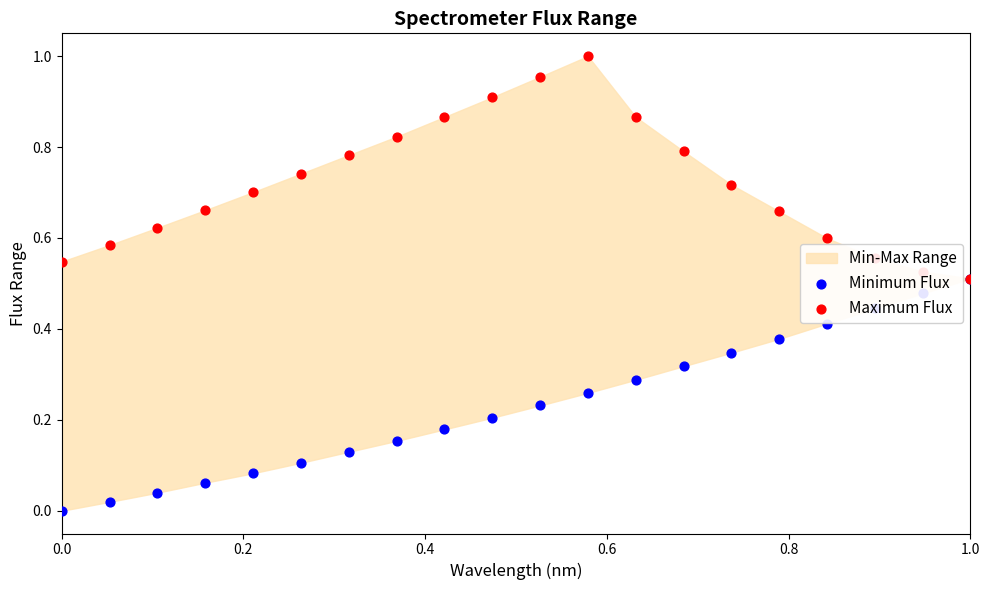

Which series contains the lowest Y value?

Minimum Flux